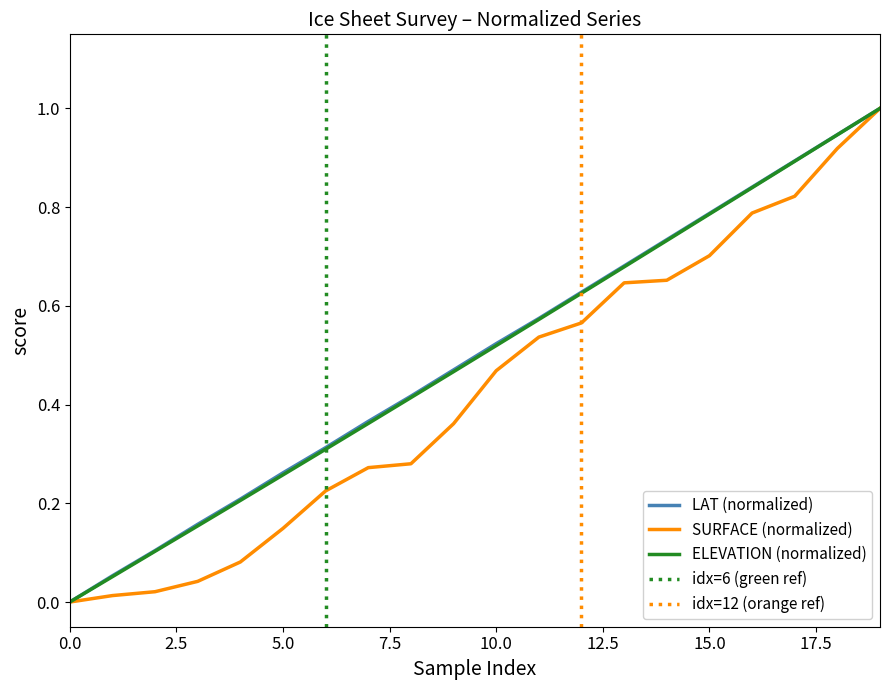

What is the value of the SURFACE point at the 6th from the left?

0.1